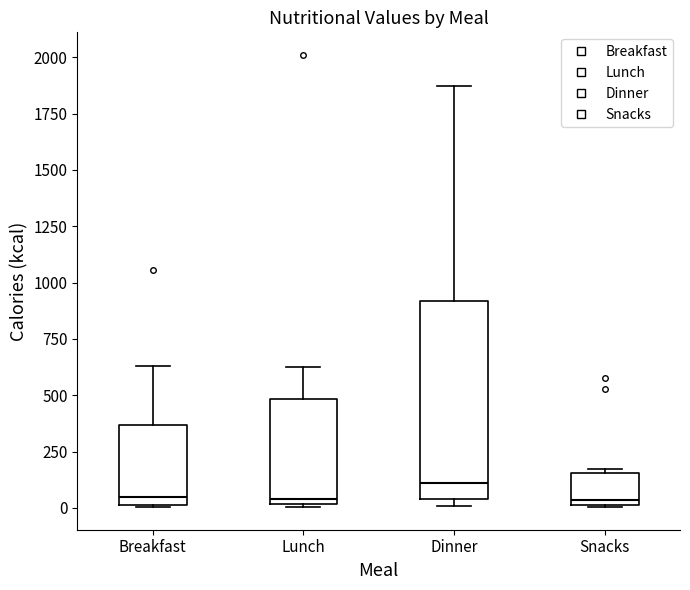

Where is the lower edge of the box for Dinner on the y-axis? The values are not printed on the chart, so give them approximately, as read against the axis.

50